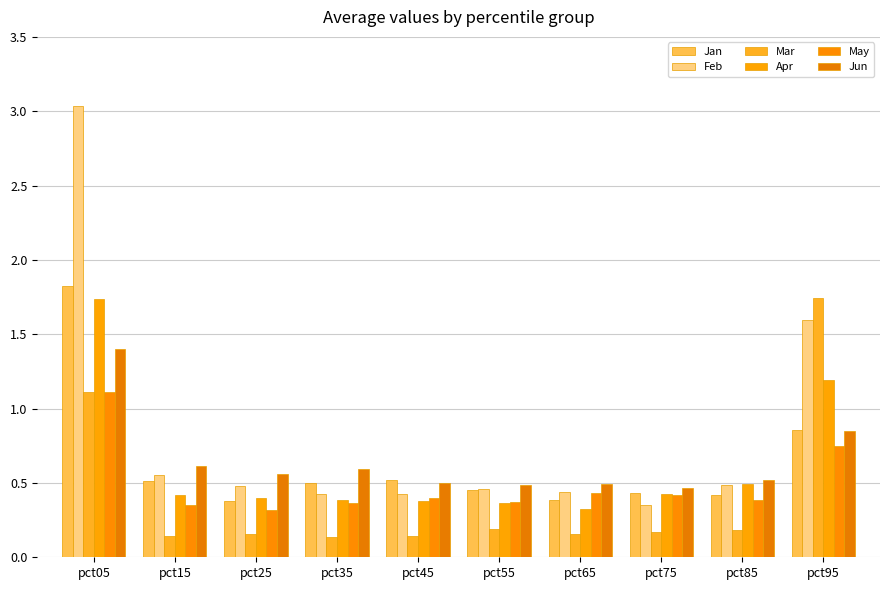

Where is Jan nearest to the value 1?

pct95